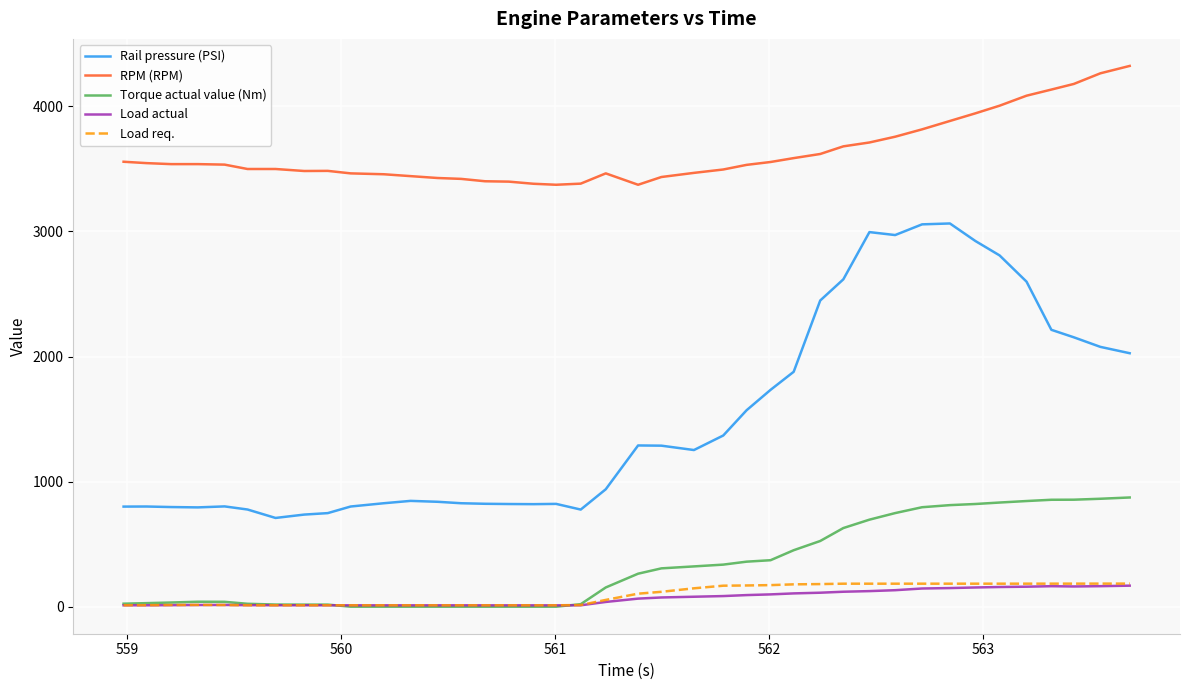

What is the difference between the second highest and second lowest values in the Load req. series?

173.3